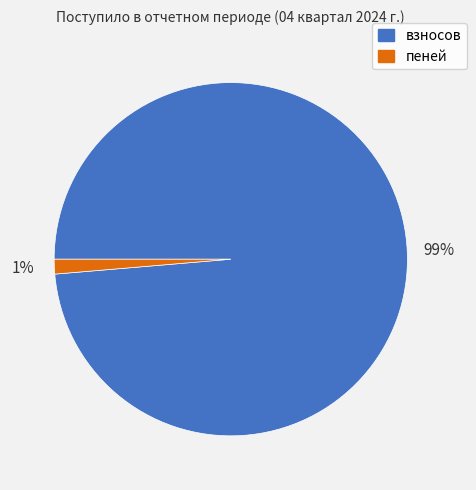

What is the largest slice in the pie chart?

взносов